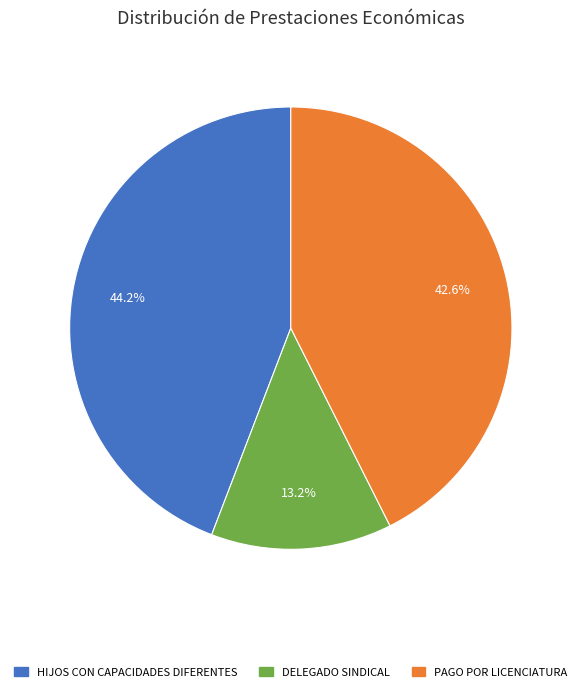

Approximately how many times larger is the value at DELEGADO SINDICAL compared to PAGO POR LICENCIATURA?

0.3